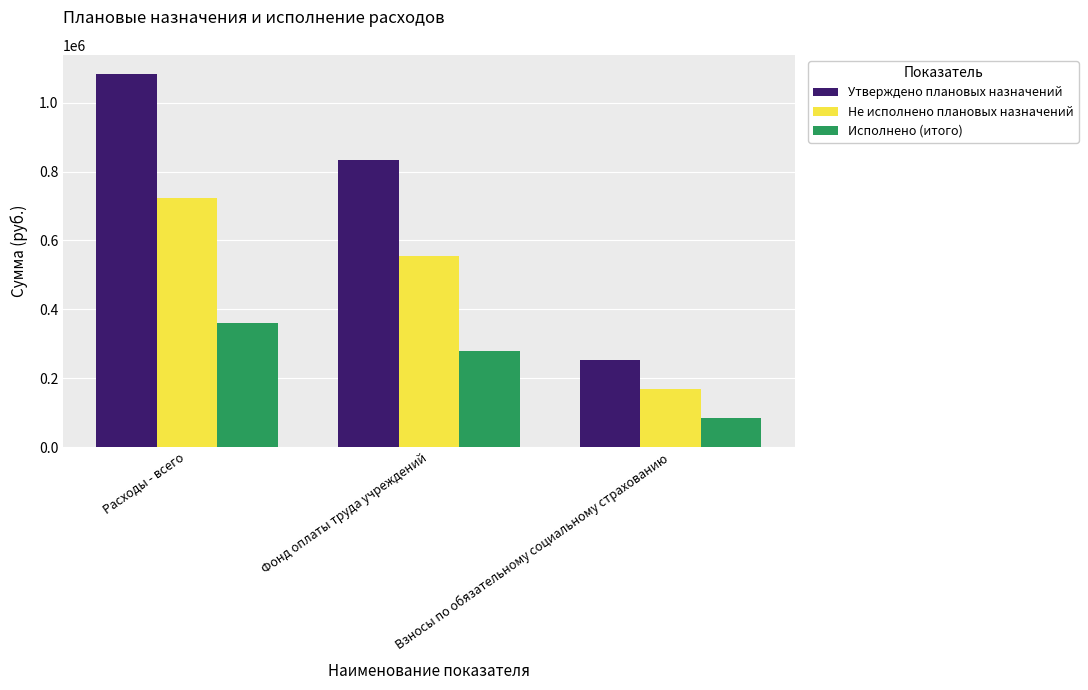

Between Расходы - всего and Взносы по обязательному социальному страхованию, which series saw the biggest shift?

Утверждено плановых назначений